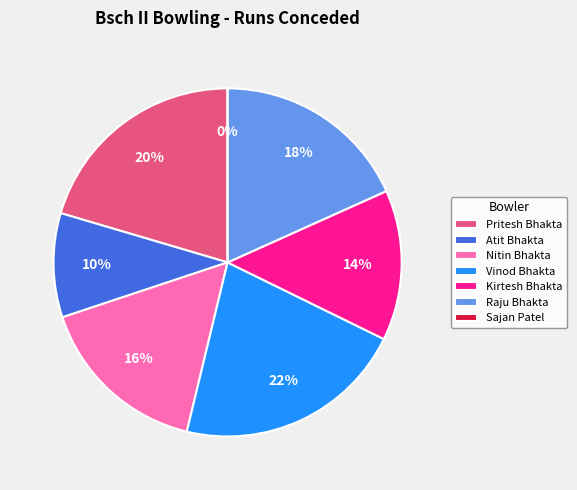

To the nearest percent, what portion does Pritesh Bhakta represent?

20%